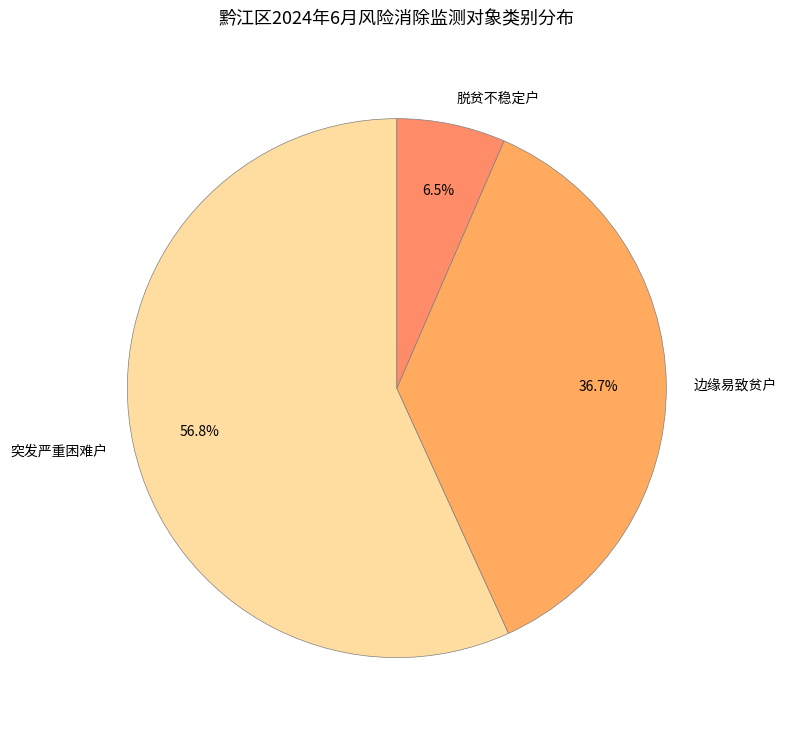

To the nearest percent, what is the difference between the largest and smallest slice percentages?

50%